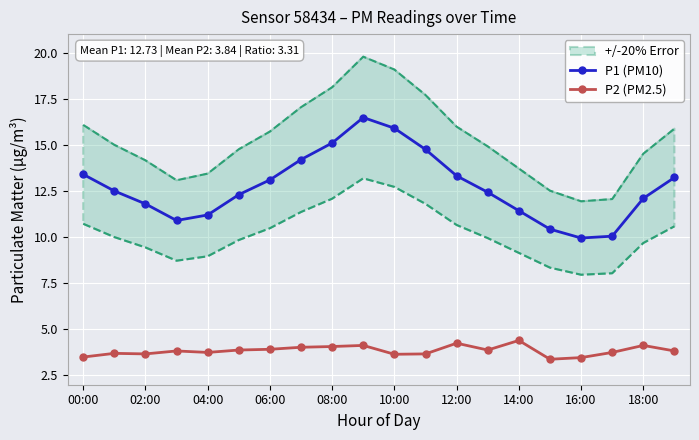

Reading left to right, extract all data points from this chart.

P1 (PM10): 13.4	12.5	11.8	10.9	11.2	12.3	13.1	14.2	15.1	16.5	15.9	14.8	13.3	12.4	11.4	10.4	9.9	10.1	12.1	13.2
P2 (PM2.5): 3.5	3.7	3.7	3.8	3.8	3.9	3.9	4.0	4.1	4.1	3.6	3.7	4.2	3.9	4.4	3.4	3.5	3.8	4.1	3.8